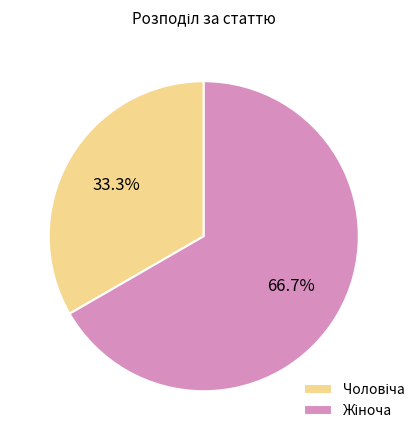

Does any single category account for the majority?

Yes